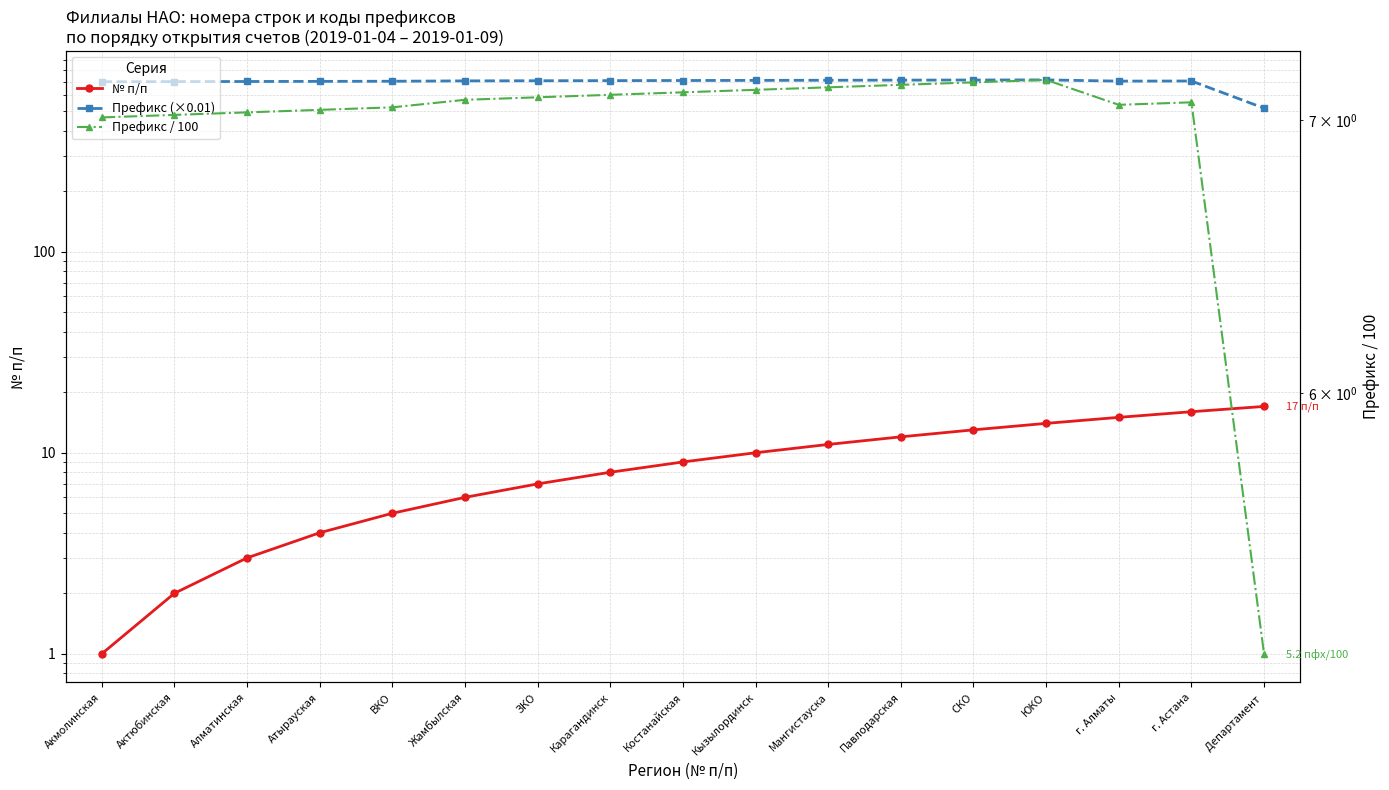

What is the sum of all Префикс (×0.01) values?

11854.0